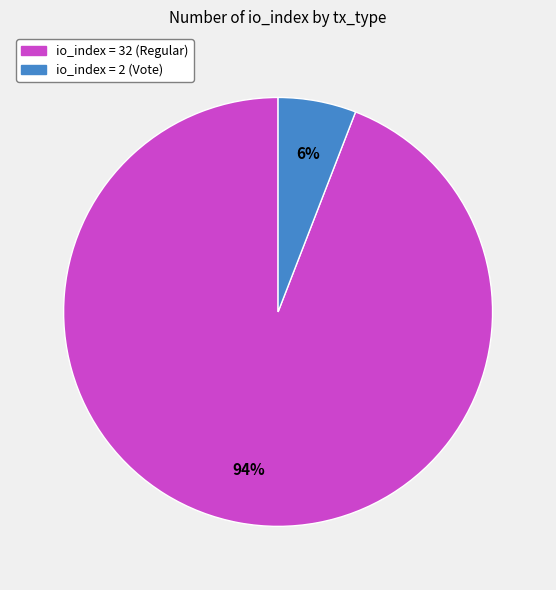

To the nearest percent, what is the average slice percentage?

50%